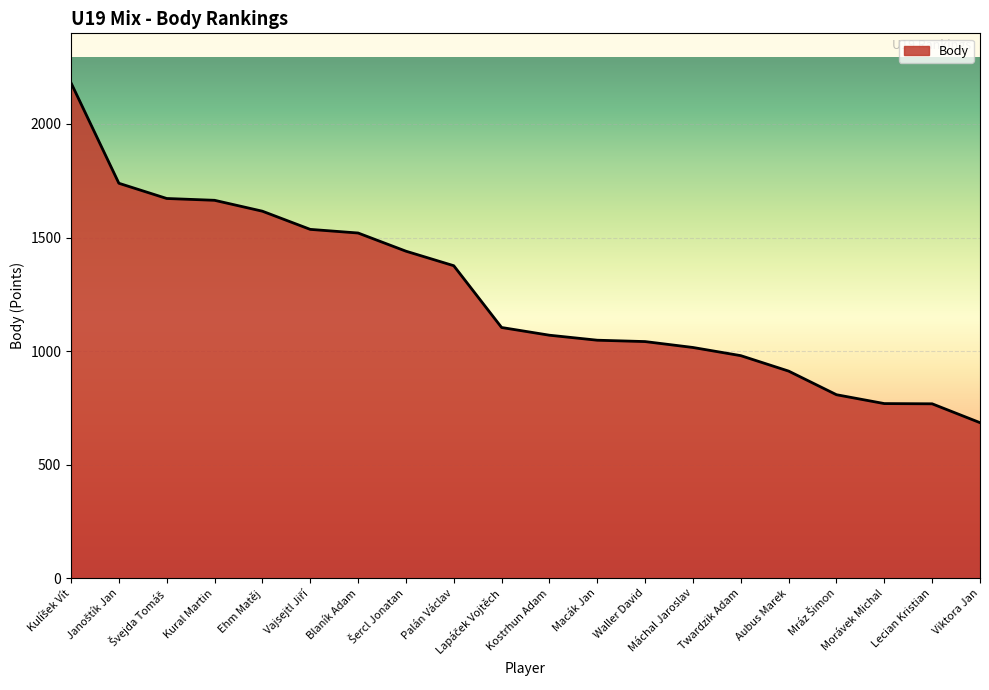

What is the greatest value displayed?

2181